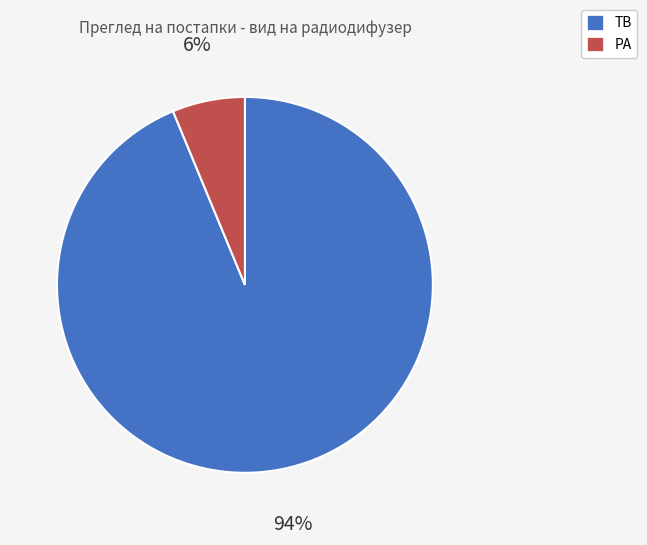

Which slice is the largest?

ТВ